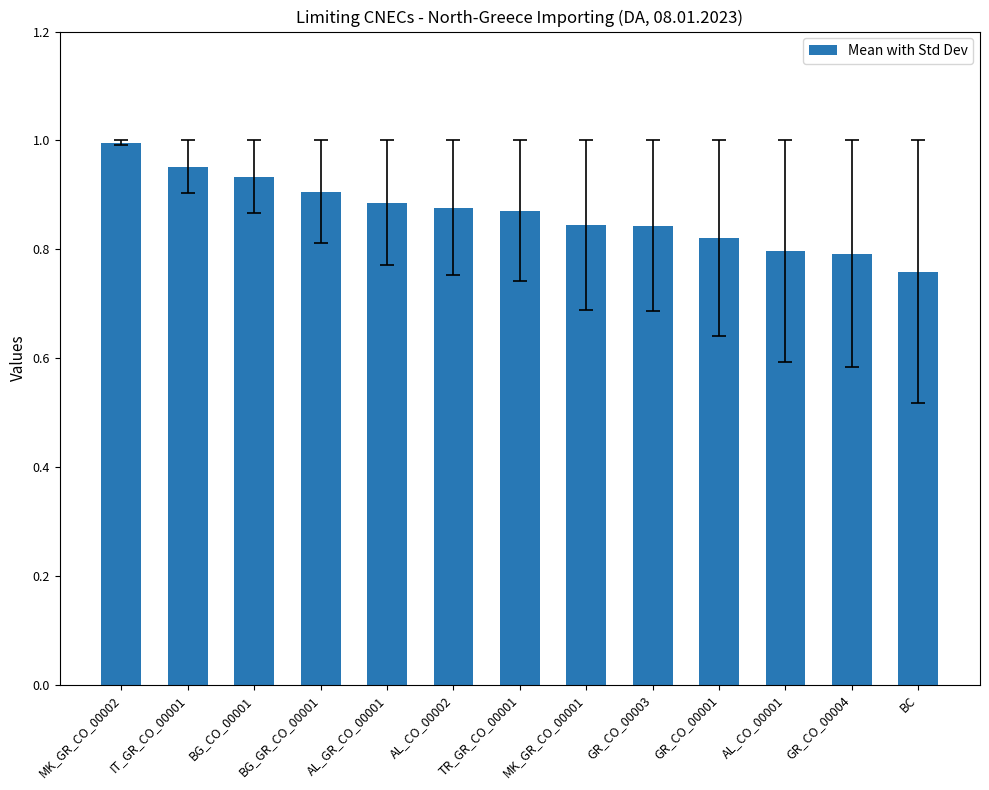

What is the sum of all values?

11.3